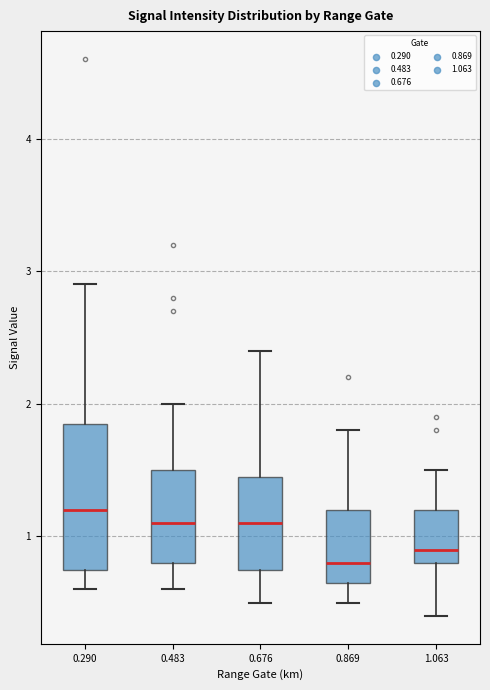

Which box is the tallest, from its lower edge to its upper edge?

0.290